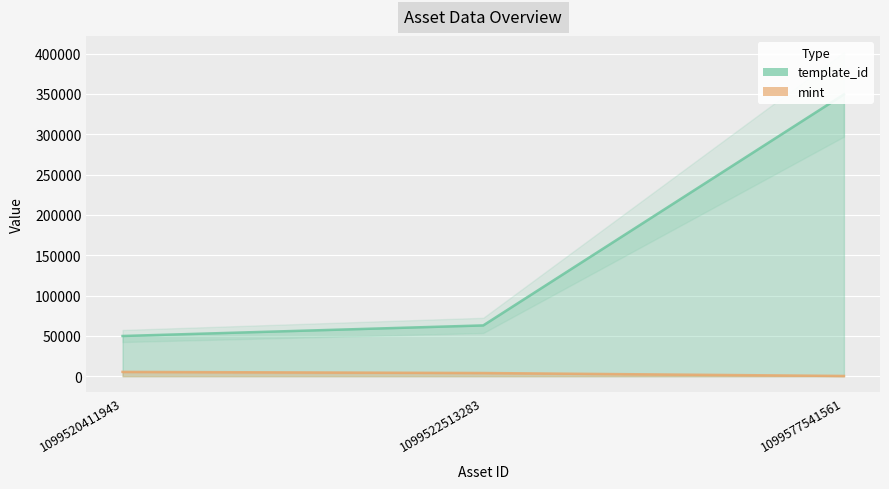

How many lines are shown in the chart?

2